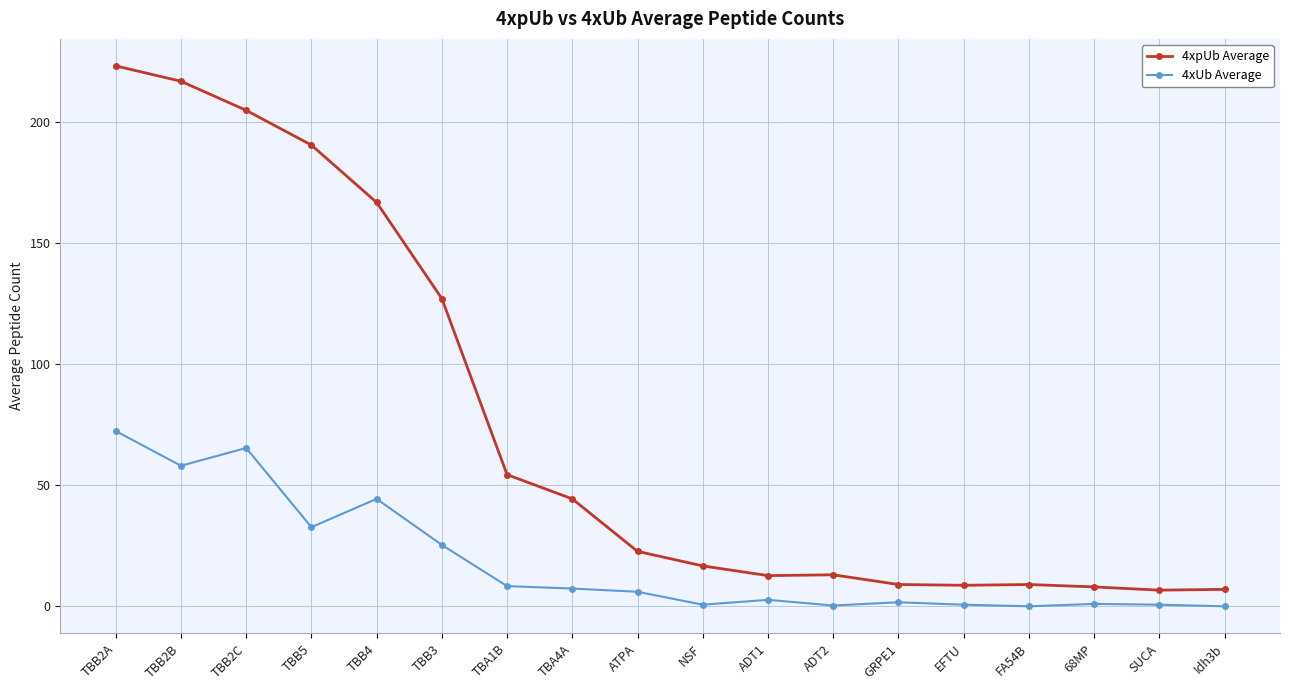

True or false: 4xpUb Average and 4xUb Average cross at least once.

False